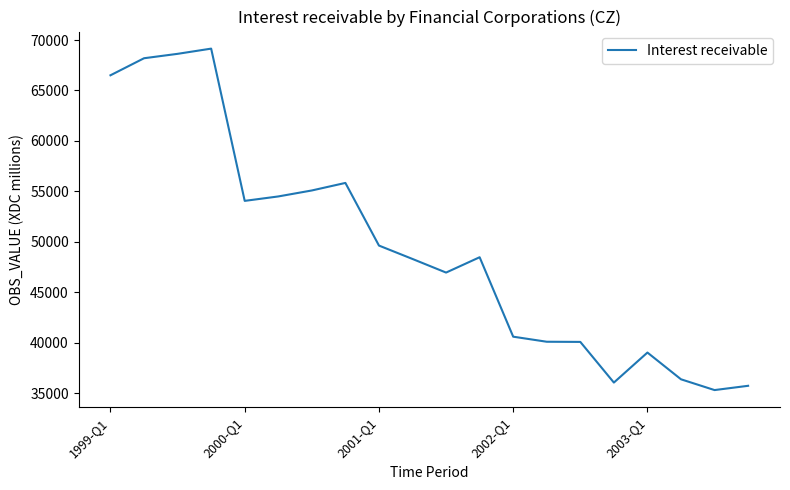

What is the minimum value shown in the chart?

35304